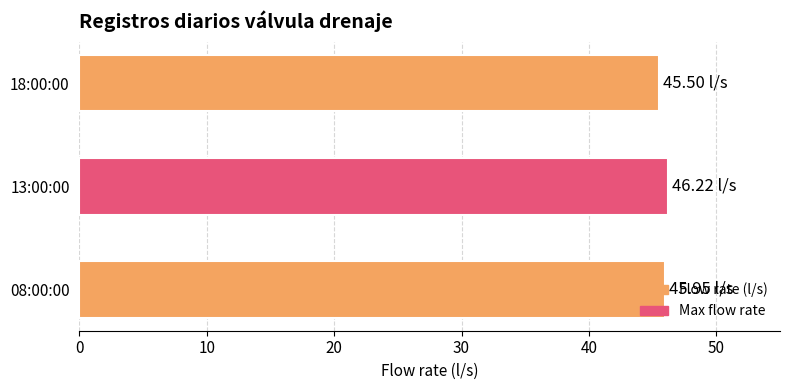

What is the difference between the maximum and minimum values?

0.7